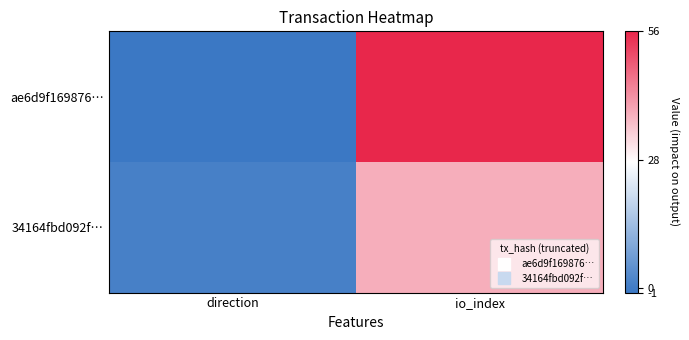

At direction, list the series in order from smallest to largest.

ae6d9f169876…, 34164fbd092f…